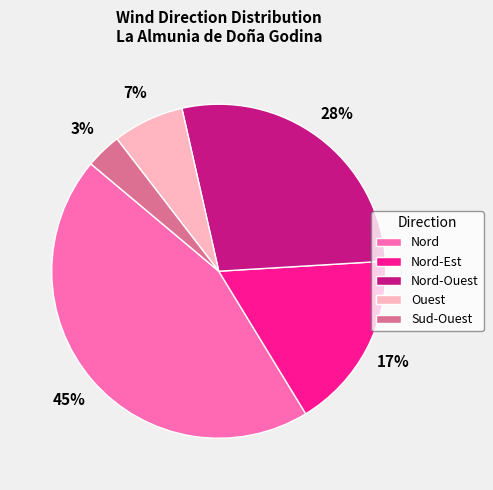

To the nearest percent, what is the combined percentage of Nord and Ouest?

52%